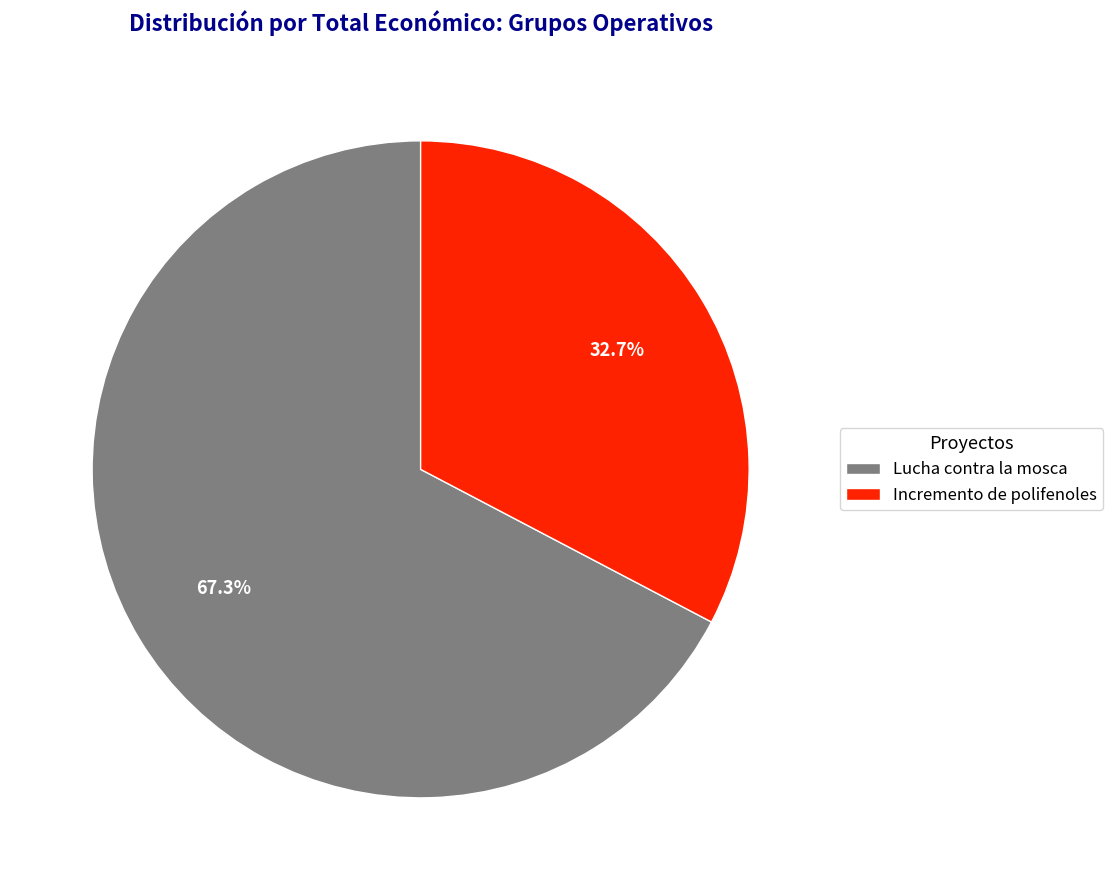

Does any single category account for the majority?

Yes